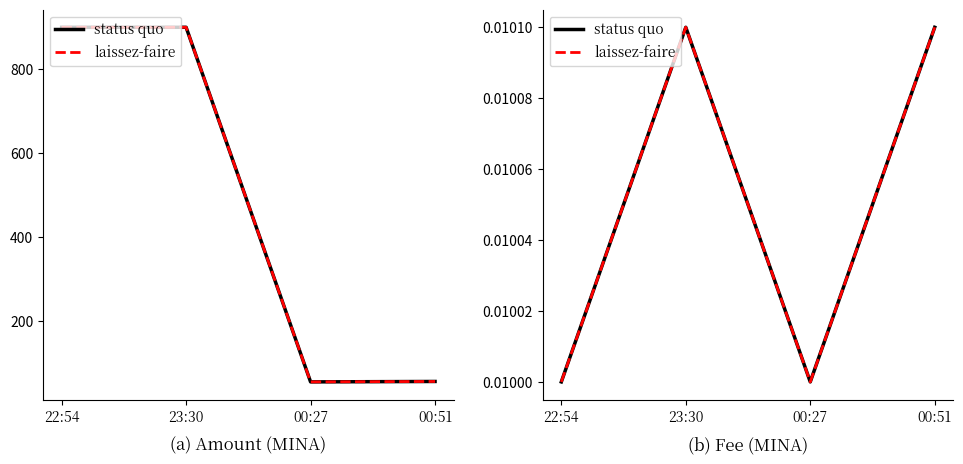

What value does the Amount series have at 22:54?

900.0